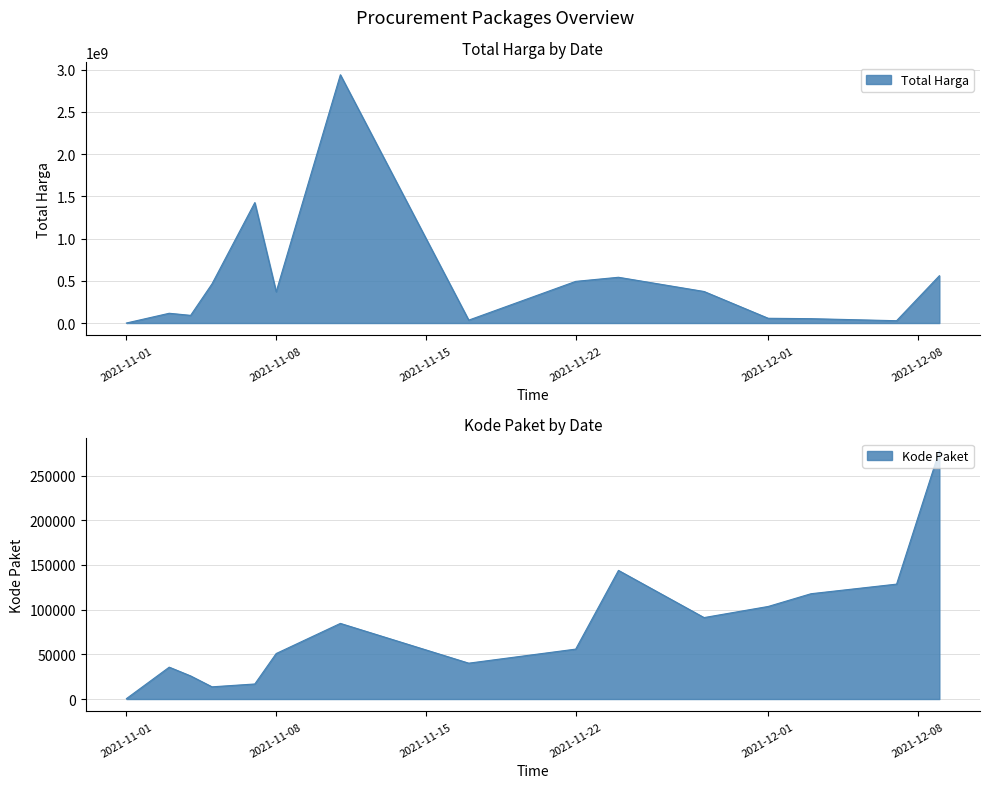

What is the total value across all series at 2021-11-07?

1425884723